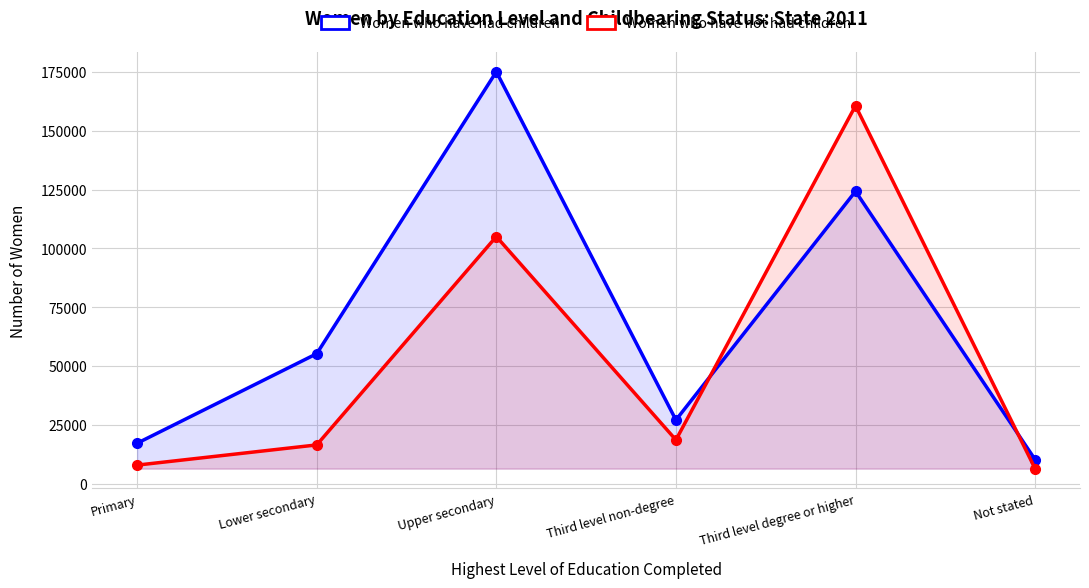

How many interior local peaks does the Women who have not had children series have?

2